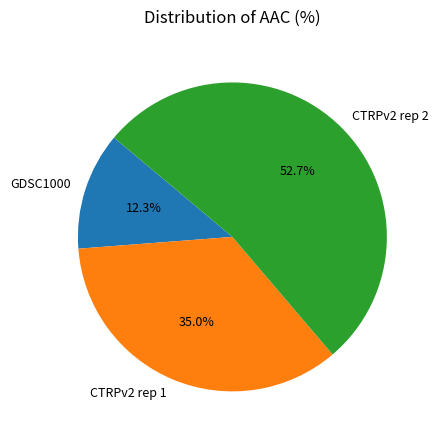

What percentage do CTRPv2 rep 1 and CTRPv2 rep 2 together represent?

87.7%